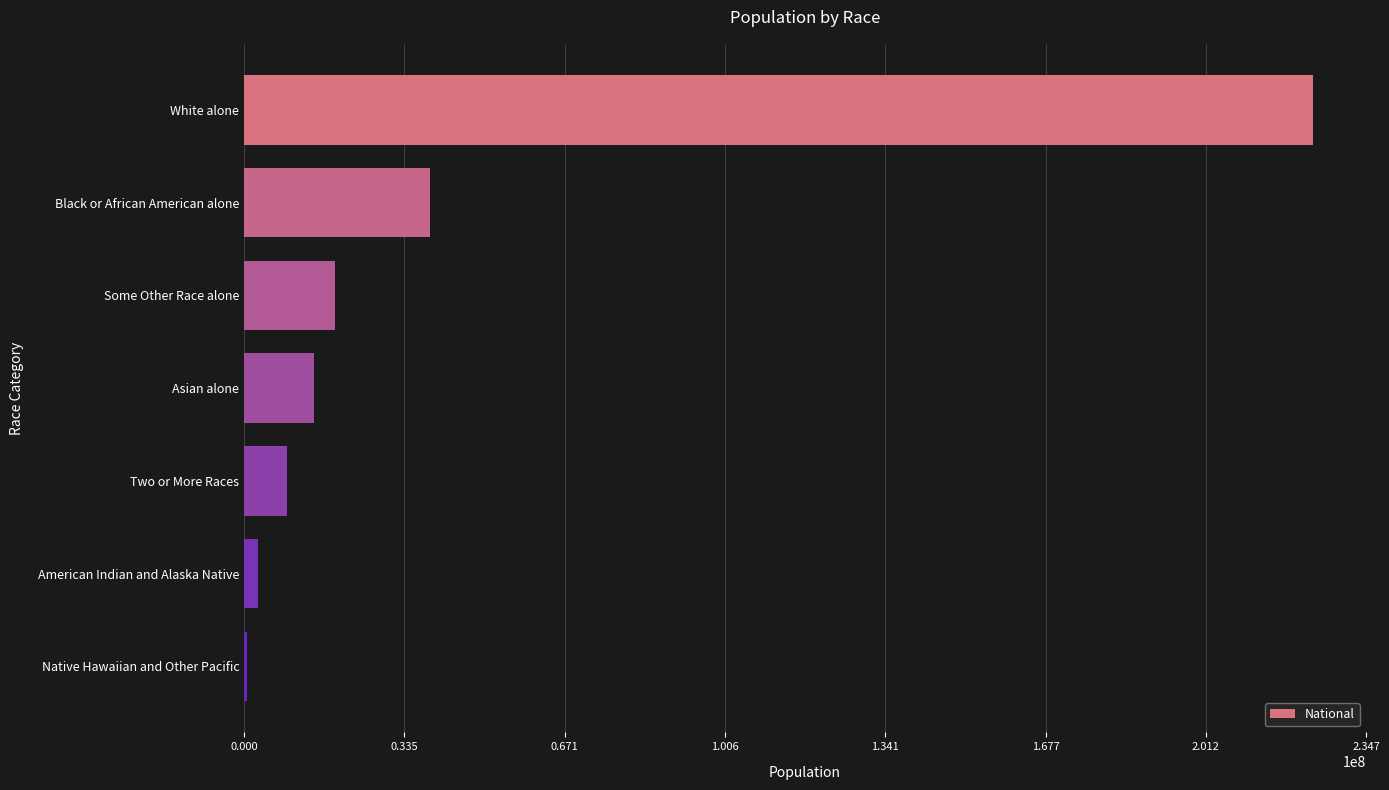

The chart shows a value of 38929319 at Black or African American alone. True or false?

True